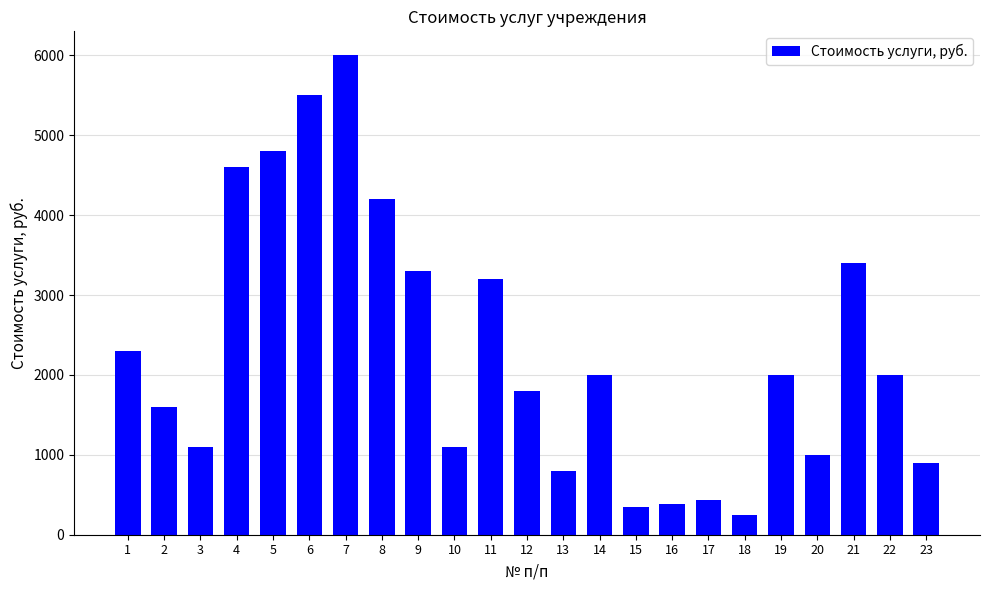

Reading left to right, what are all the values shown in this chart?

2300	1600	1100	4600	4800	5500	6000	4200	3300	1100	3200	1800	800	2000	350	380	440	250	2000	1000	3400	2000	900